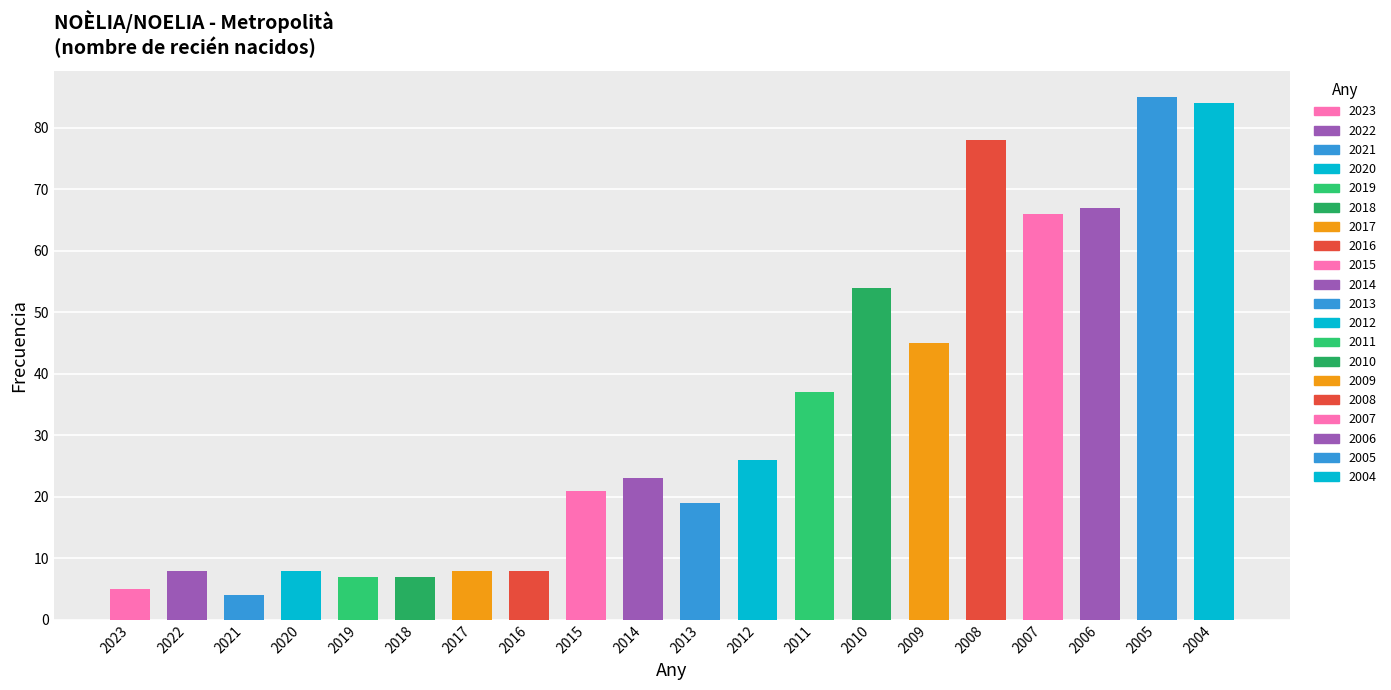

What is the value of the 1st bar from the left?

5